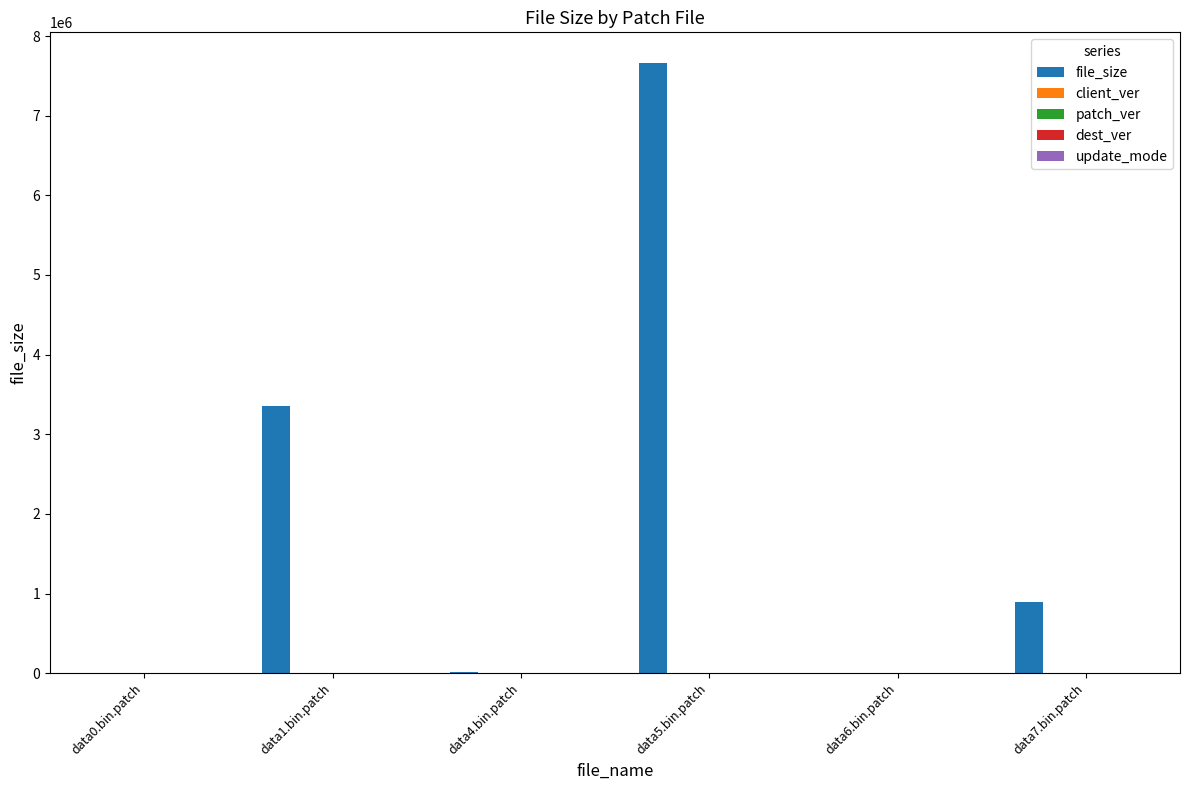

Which series changed the most between data1.bin.patch and data4.bin.patch?

file_size